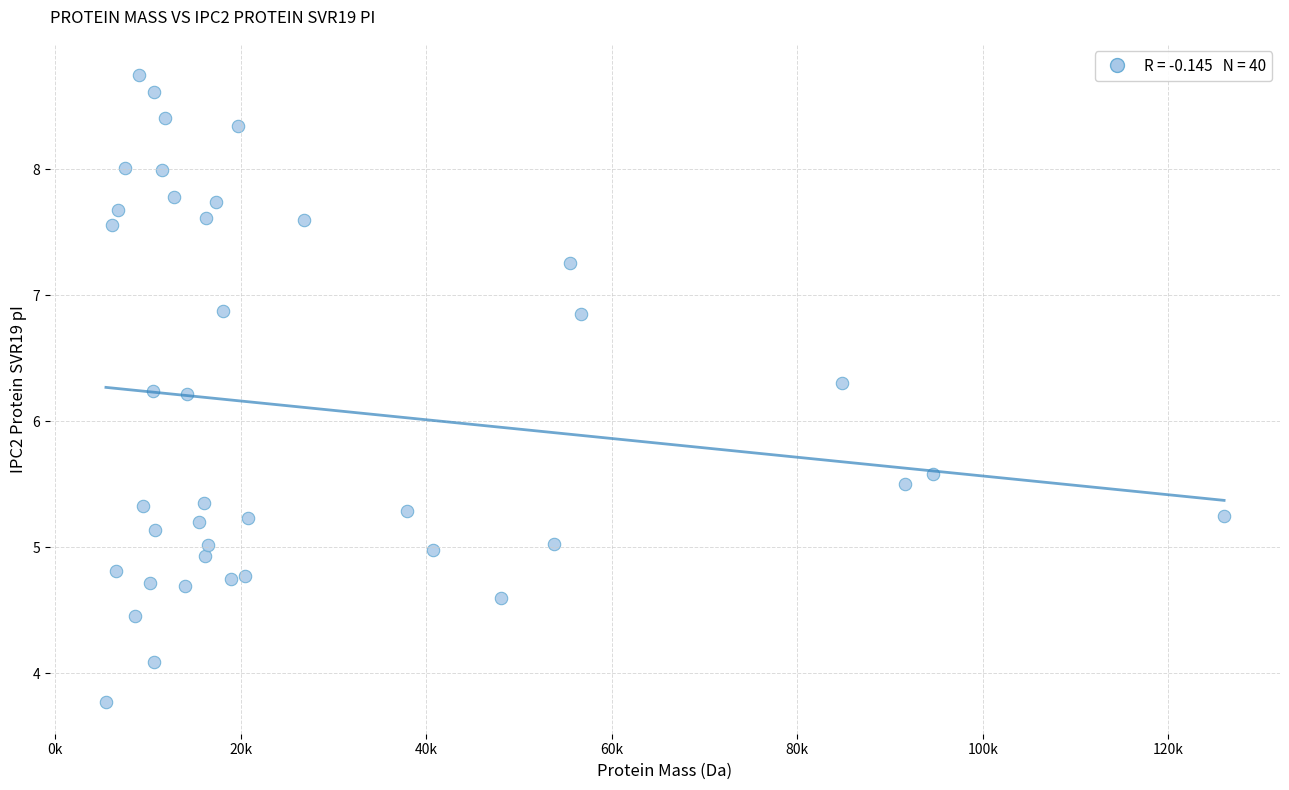

What is the range of Y values (max minus min)?

5.0